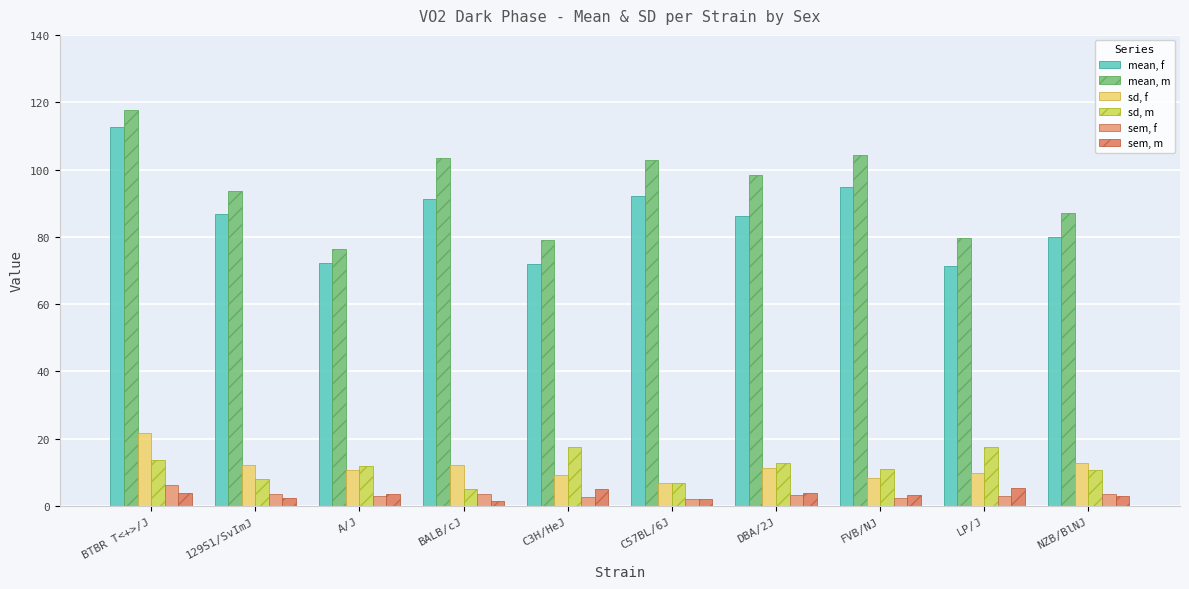

What is the approximate value of mean, m at C57BL/6J?

102.8